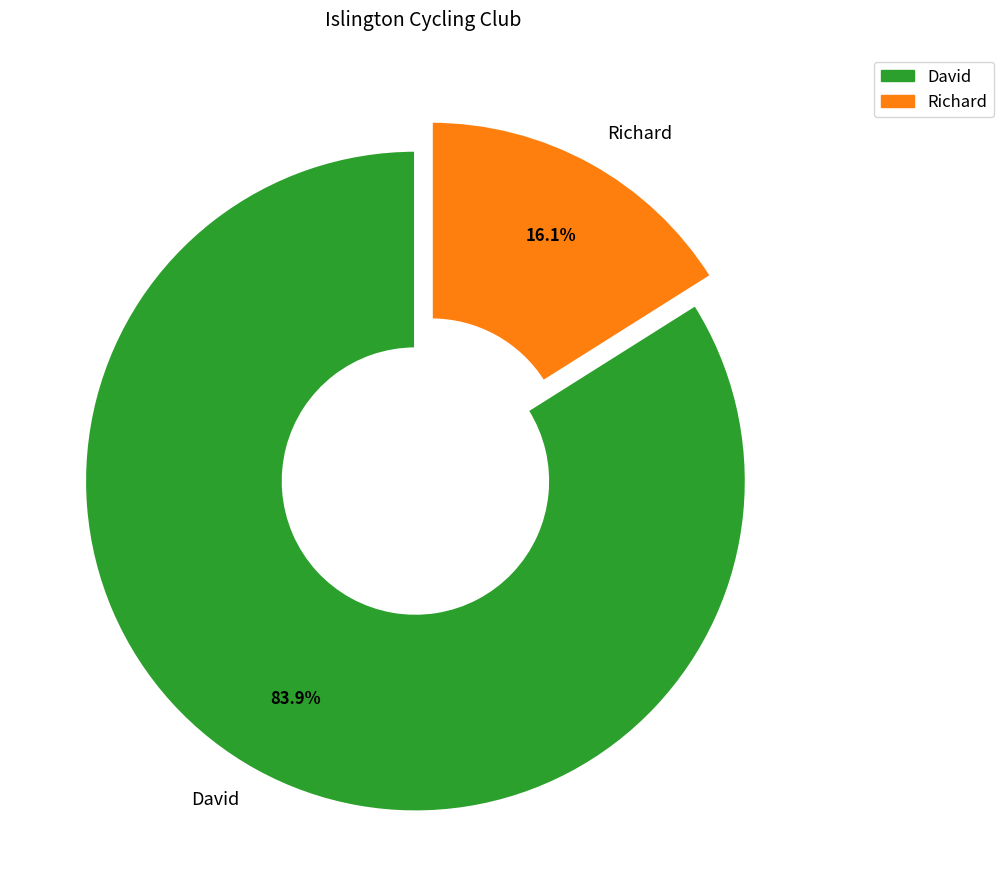

Does David represent more than half of the total?

Yes